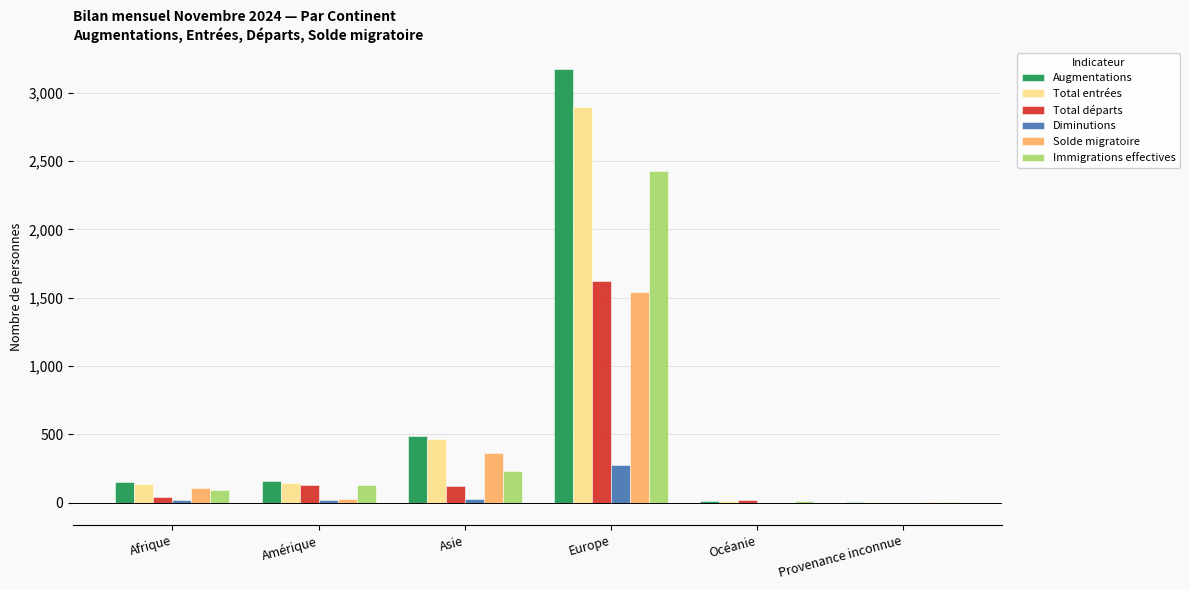

What are all the series names shown in the legend?

Augmentations, Total entrées, Total départs, Diminutions, Solde migratoire, Immigrations effectives